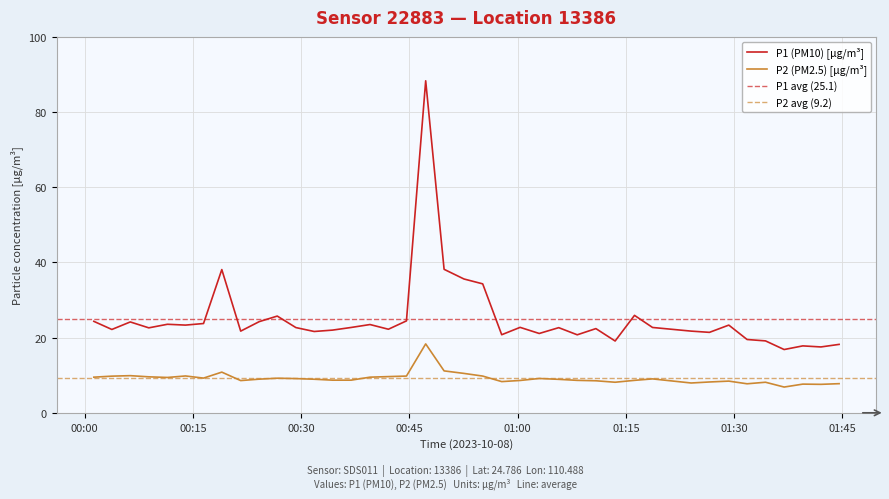

What is the minimum value for P2?

6.8